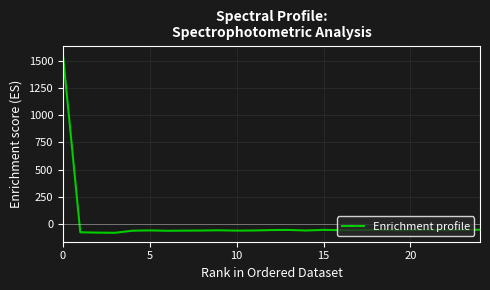

How many distinct data groups are displayed?

1